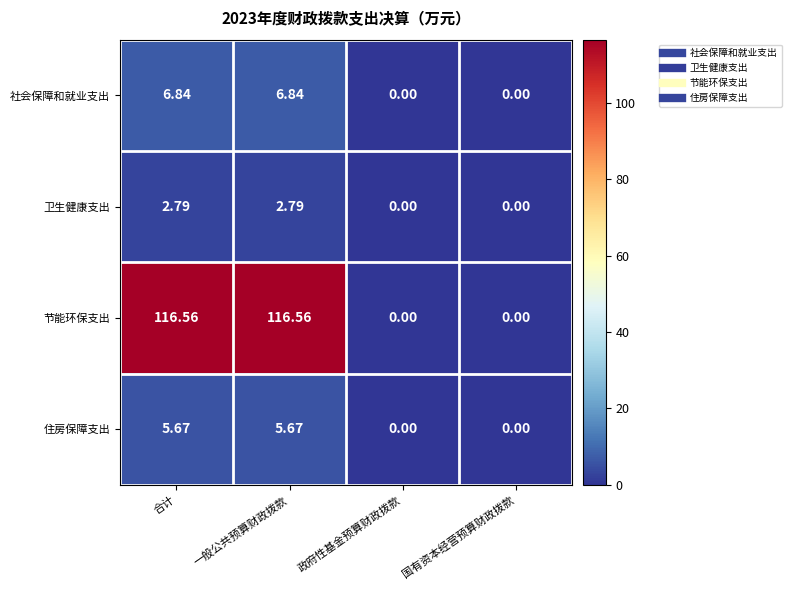

Which series has the largest total across all categories?

节能环保支出